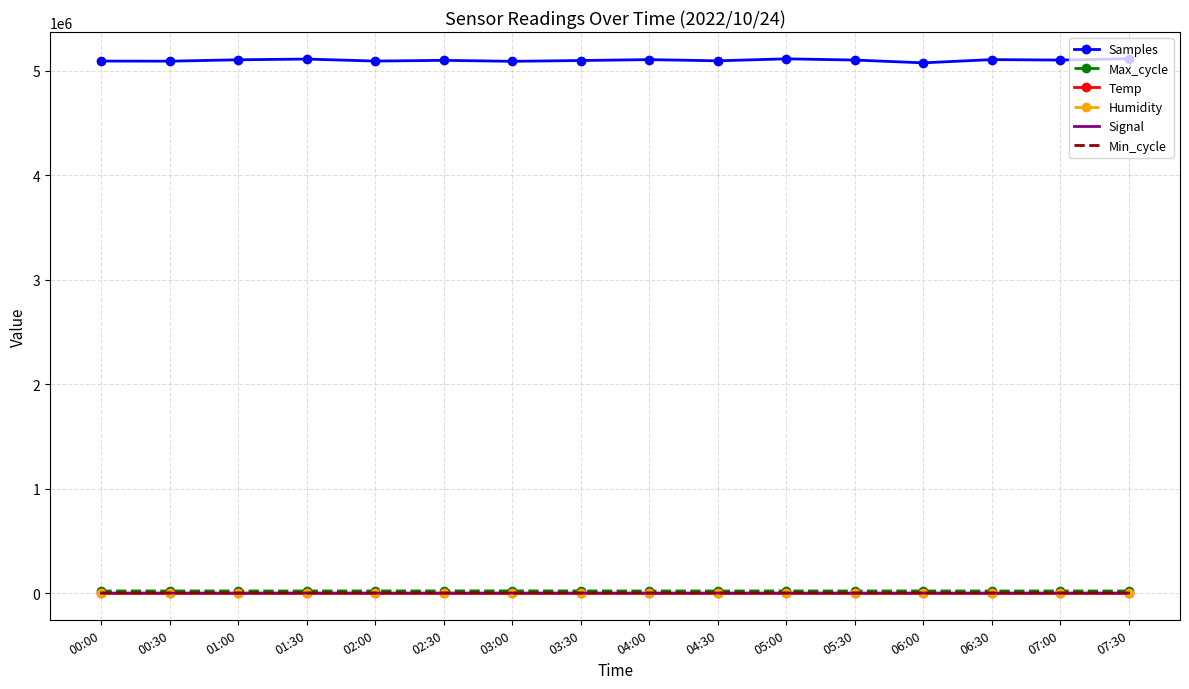

Which series has the largest range (max minus min)?

Samples